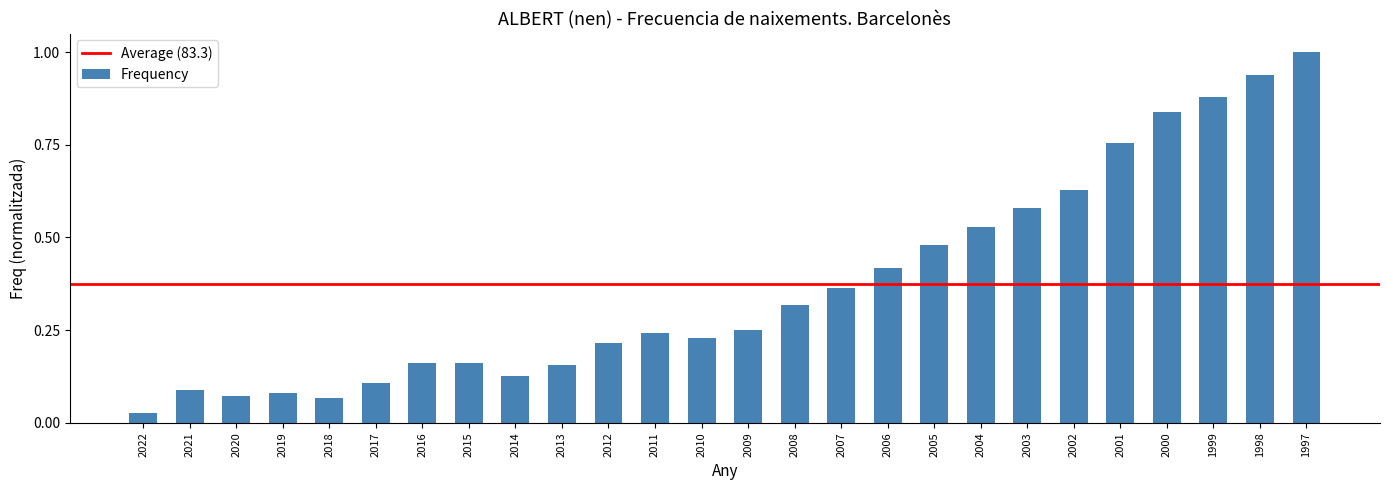

The chart shows a value of 0.1 at 2014. True or false?

True